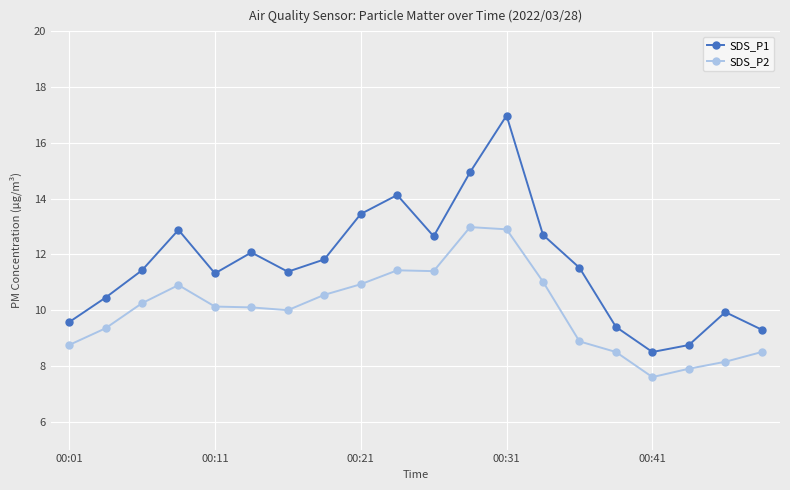

True or false: SDS_P2 and SDS_P1 intersect in this chart.

False